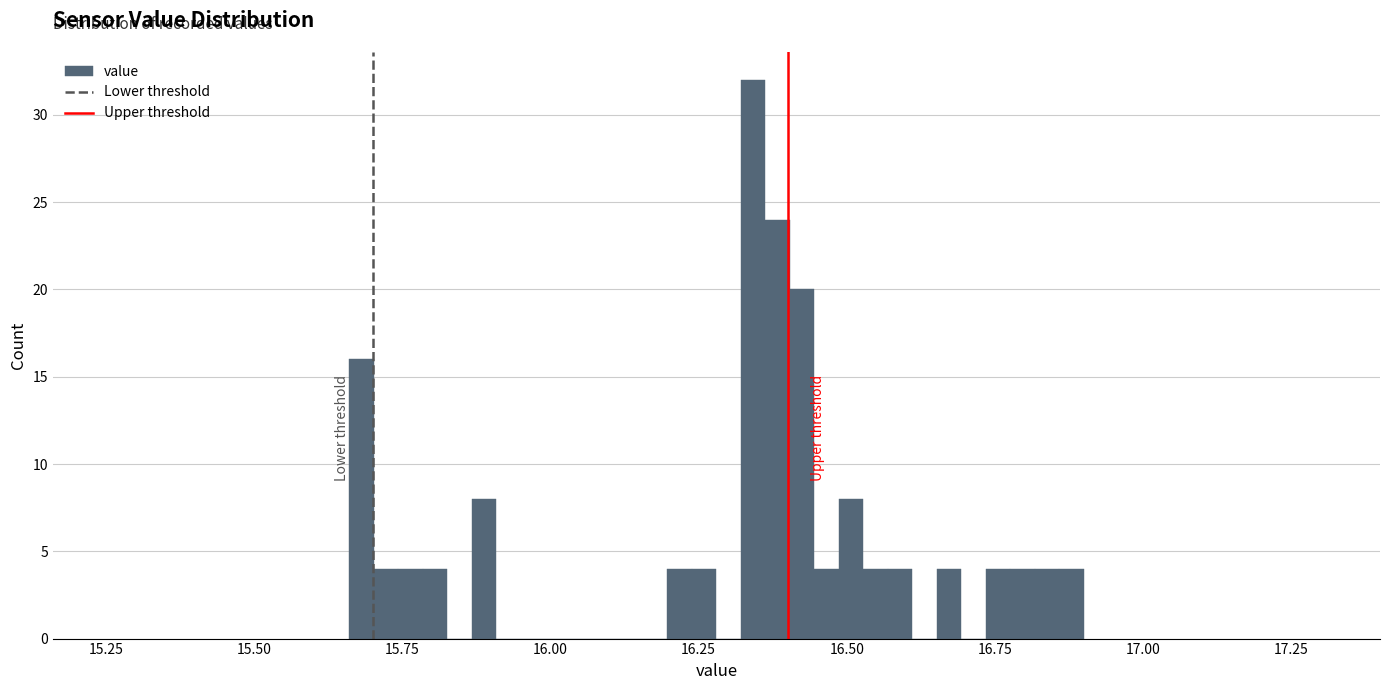

Read against the x-axis, roughly where is the centre of the tallest bar?

16.35